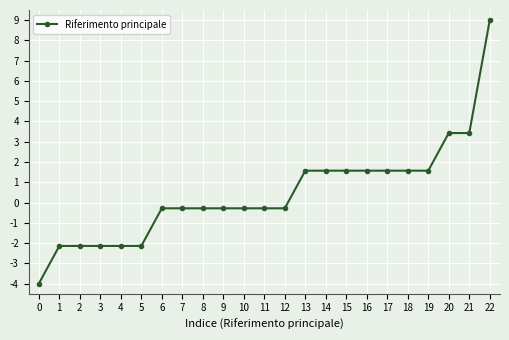

What is the average value?

0.4